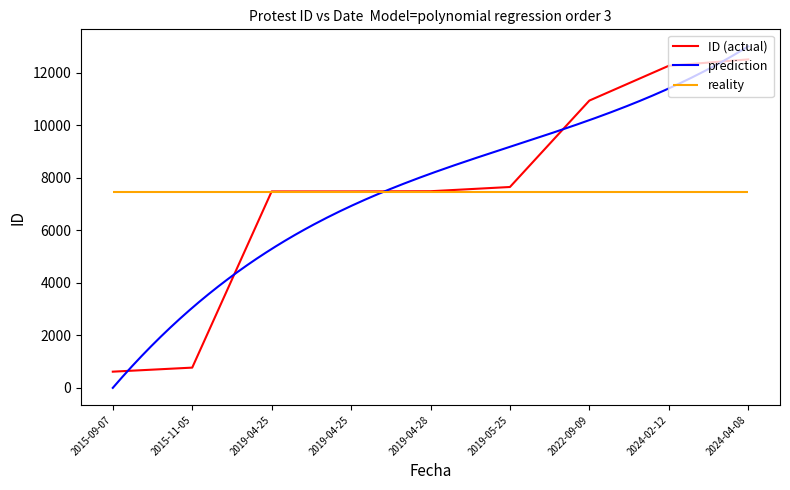

What is the sum of the values at 2019-04-25 and 2022-09-09?

18406